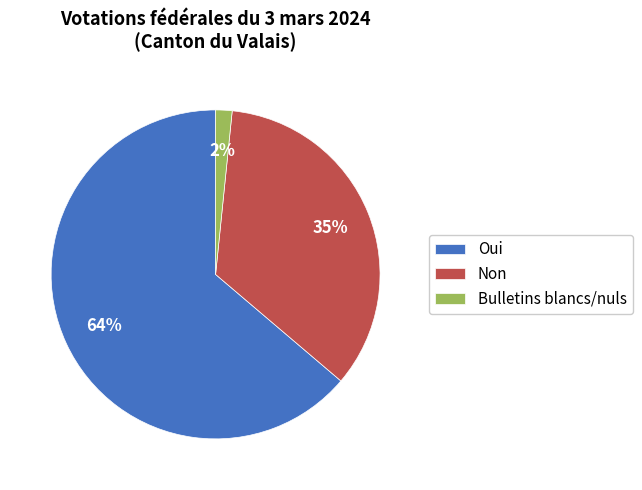

Does any single category account for the majority?

Yes